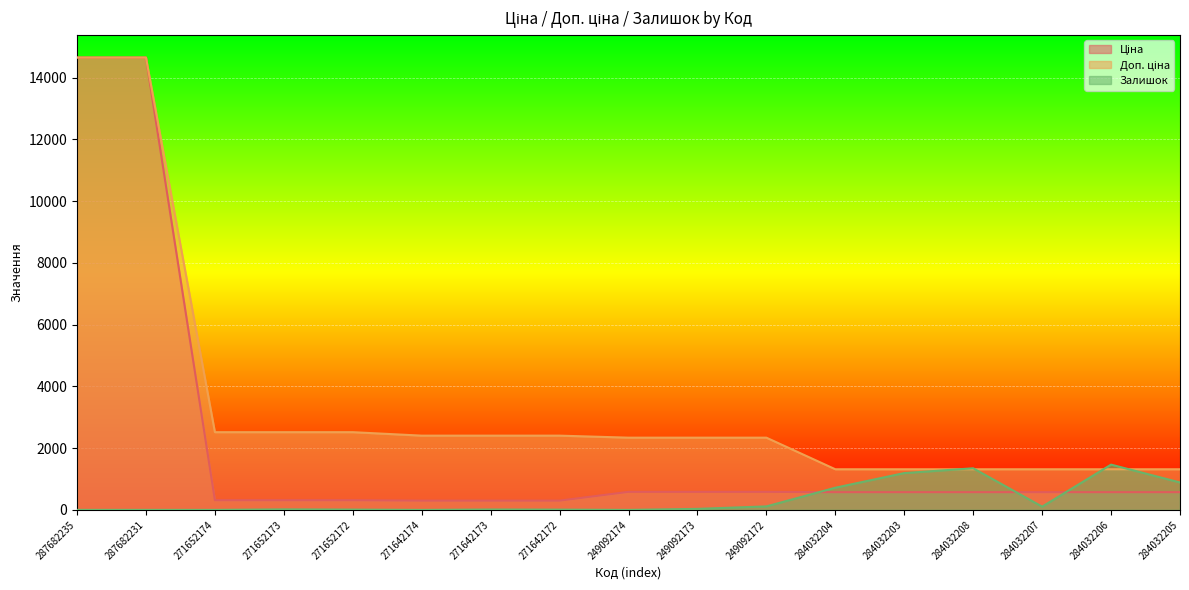

True or false: Доп. ціна and Ціна cross at least once.

False